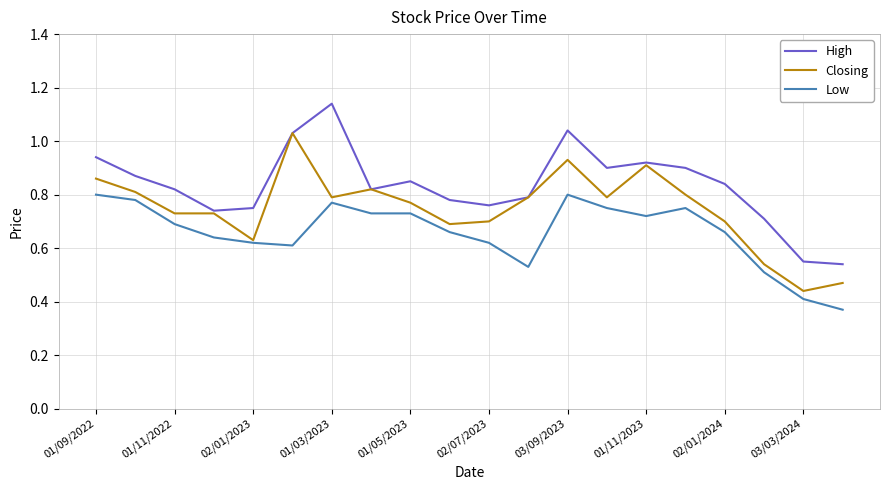

True or false: High has more than 1 points higher than both neighbors.

True